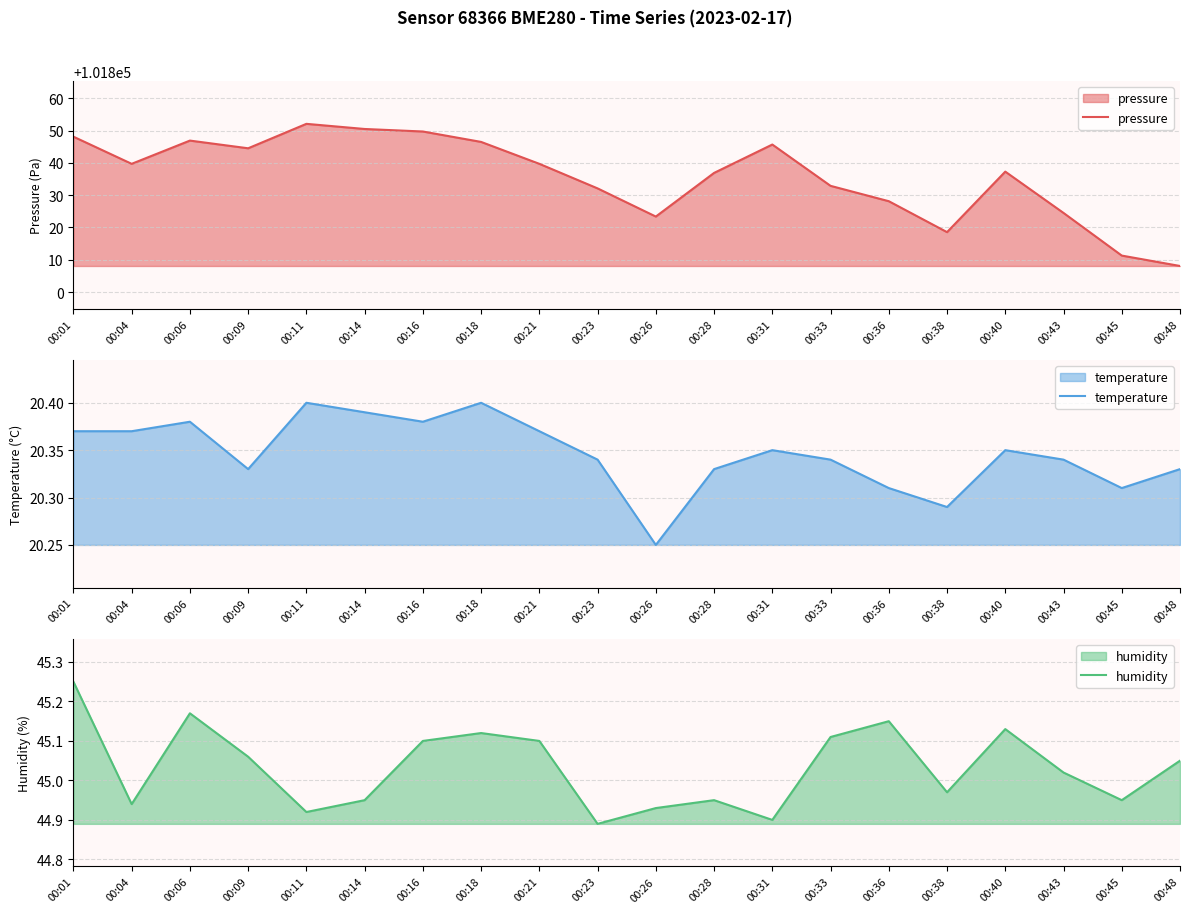

What is the difference between the highest and lowest values at 00:40?

101816.9